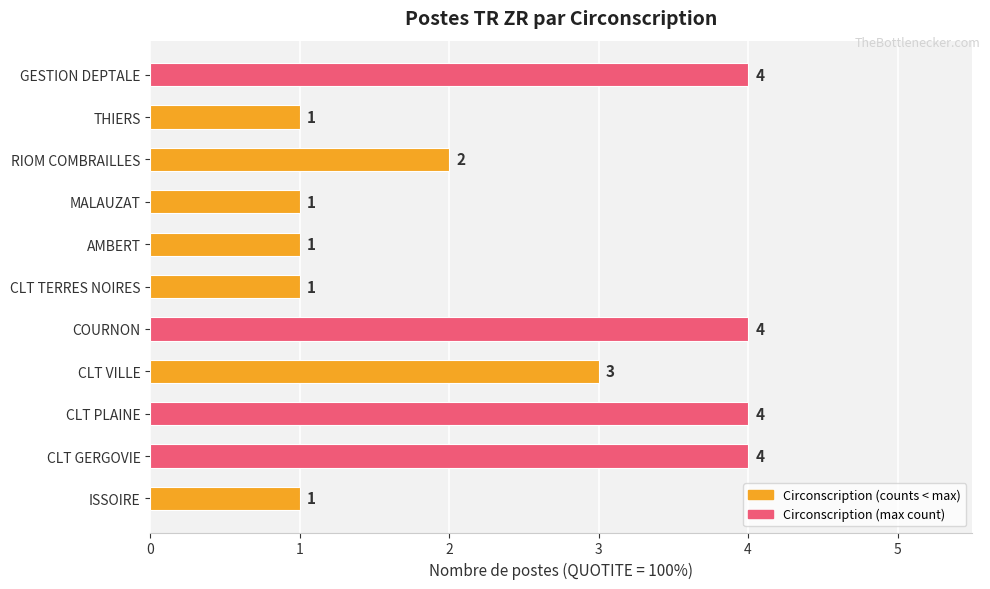

Count the values in the range 1 to 4.

11